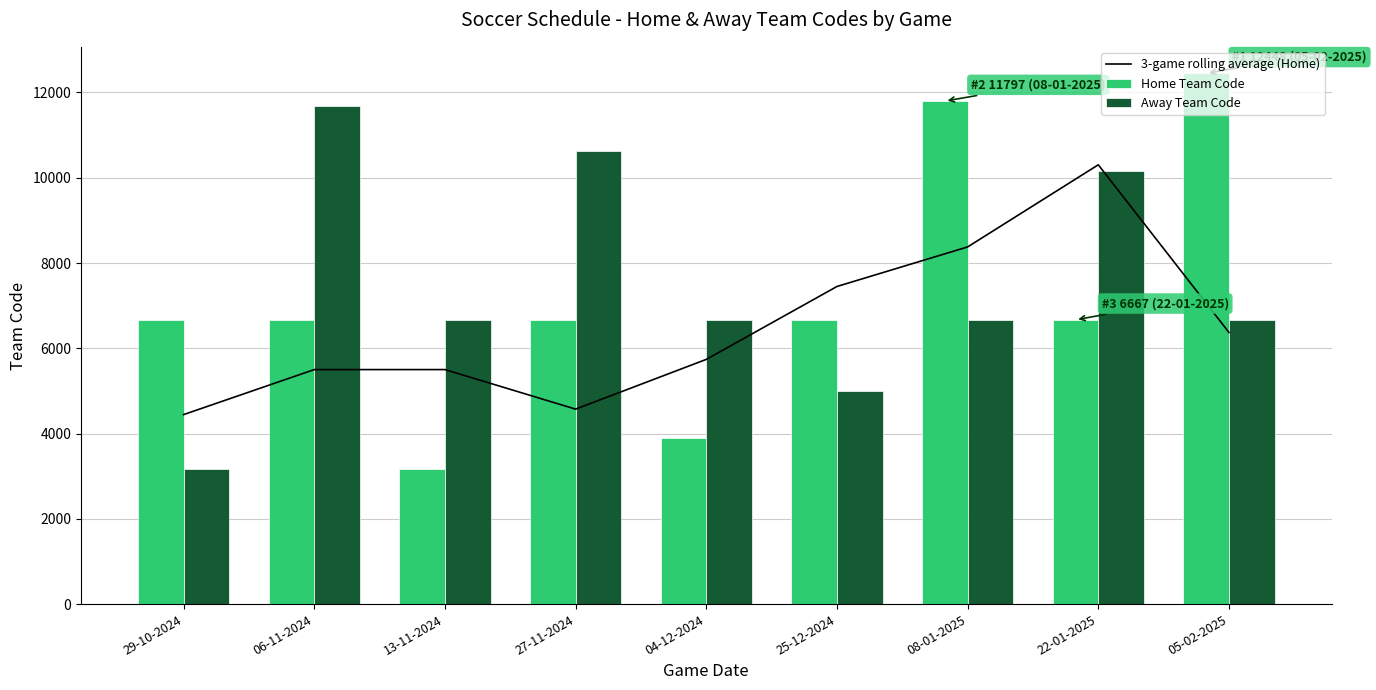

Reading right to left, transcribe all the data shown in this chart.

3-game rolling average (Home): 6371.7	10304.0	8377.0	7449.3	5739.3	4572.7	5500.3	5500.3	4444.7
Home Team Code: 12448.0	6667.0	11797.0	6667.0	3884.0	6667.0	3167.0	6667.0	6667.0
Away Team Code: 6667.0	10151.0	6667.0	5005.0	6667.0	10619.0	6667.0	11671.0	3167.0